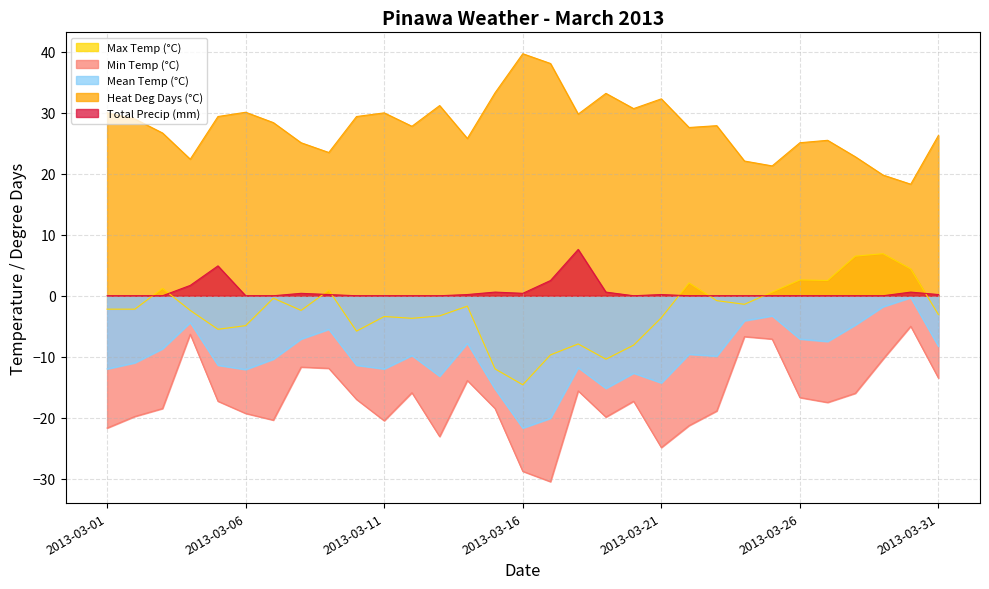

The value of Heat Deg Days (°C) at 2013-03-21 is 32.3. True or false?

True